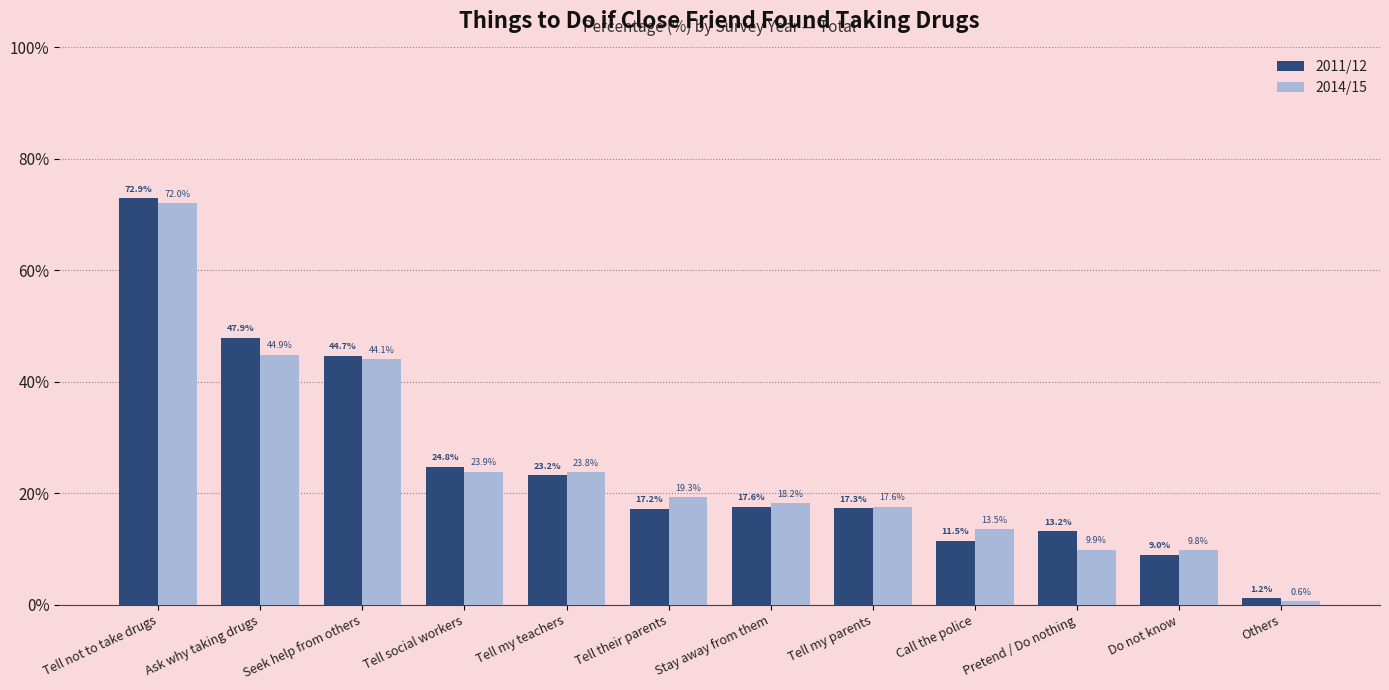

Which series changed the most between Tell my parents and Others?

2014/15